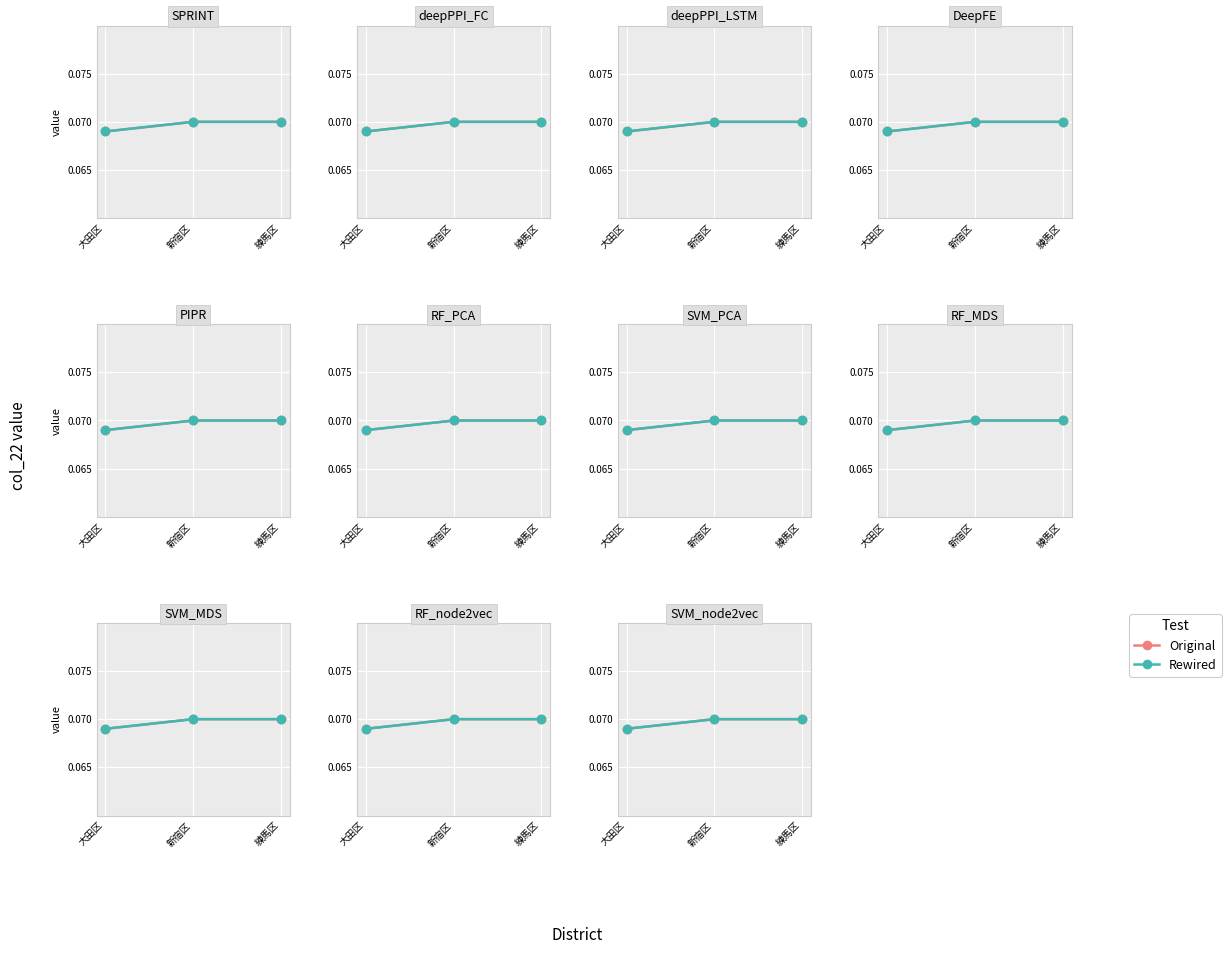

How many Original values are between 0 and 1?

3